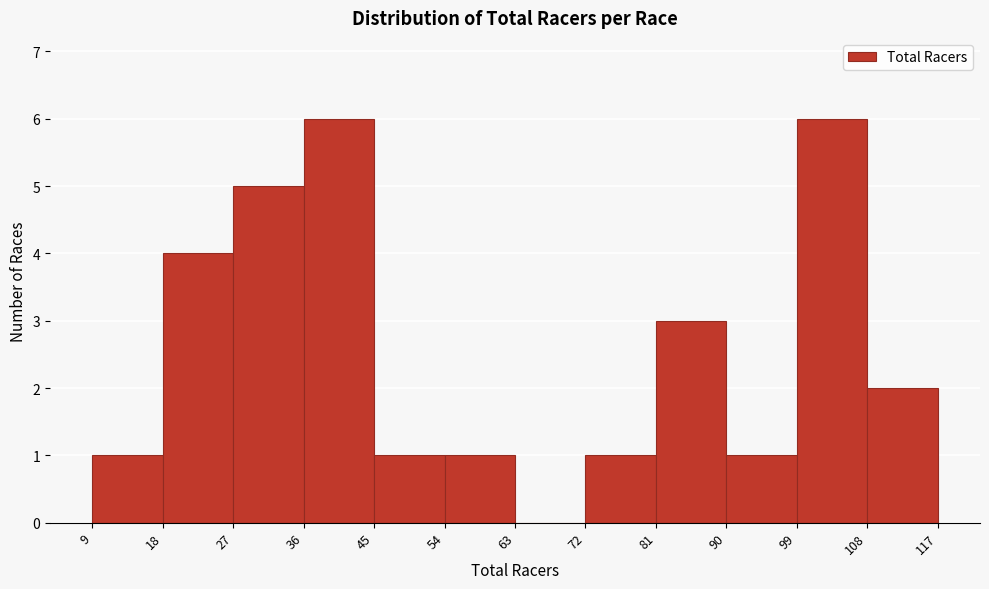

Reading left to right, list every bar in this chart as the range it spans on the x-axis followed by its height. The values are not printed on the chart, so give them approximately, as read against the axis.

9 to 18: 1
18 to 27: 4
27 to 36: 5
36 to 45: 6
45 to 54: 1
54 to 63: 1
63 to 72: 0
72 to 81: 1
81 to 90: 3
90 to 99: 1
99 to 108: 6
108 to 117: 2